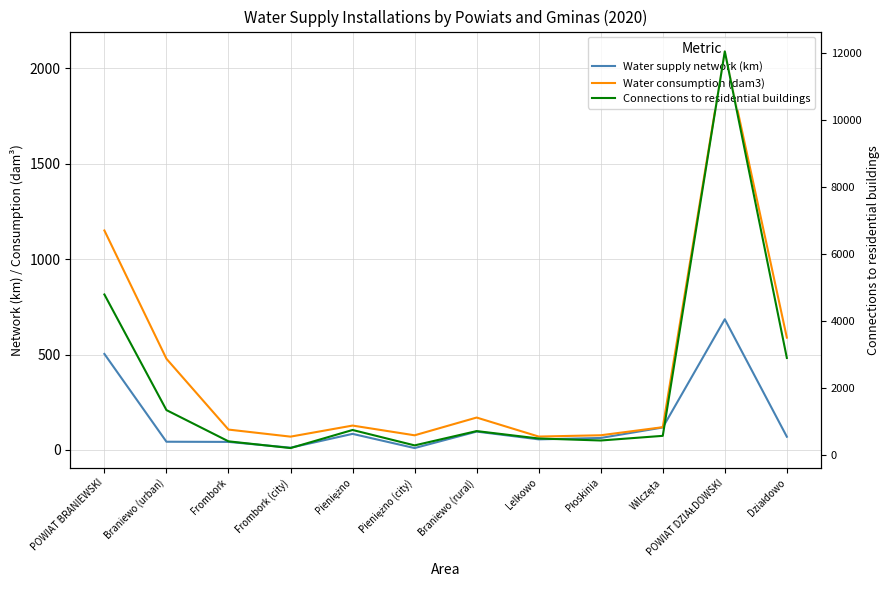

What is the label of the 9th point from the right?

Frombork (city)